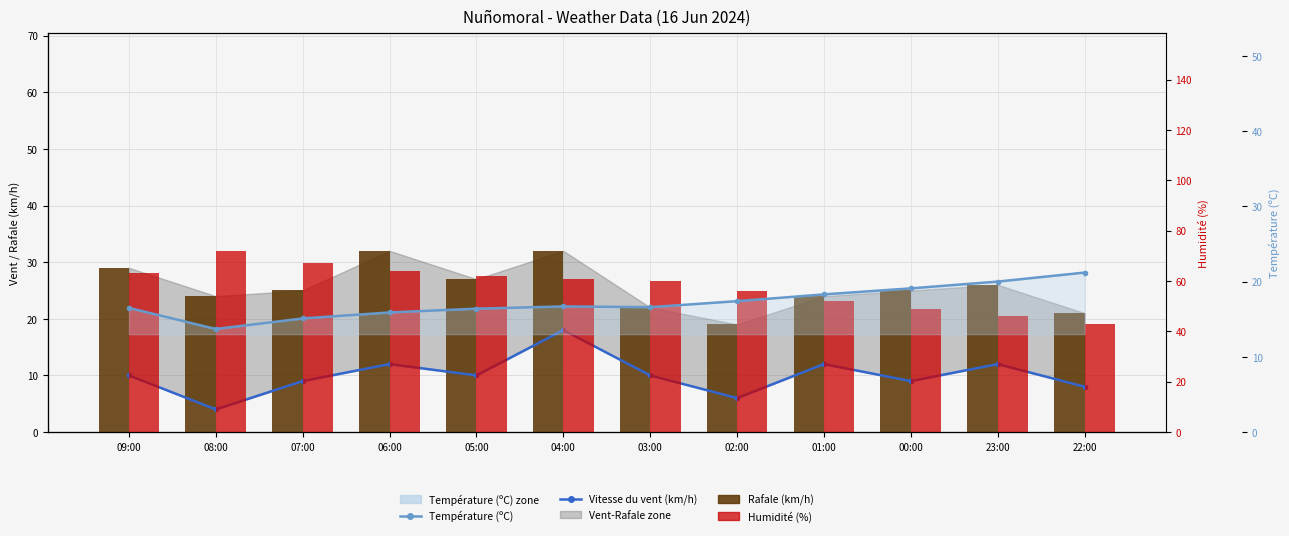

What is the minimum value for Température (ºC)?

13.7